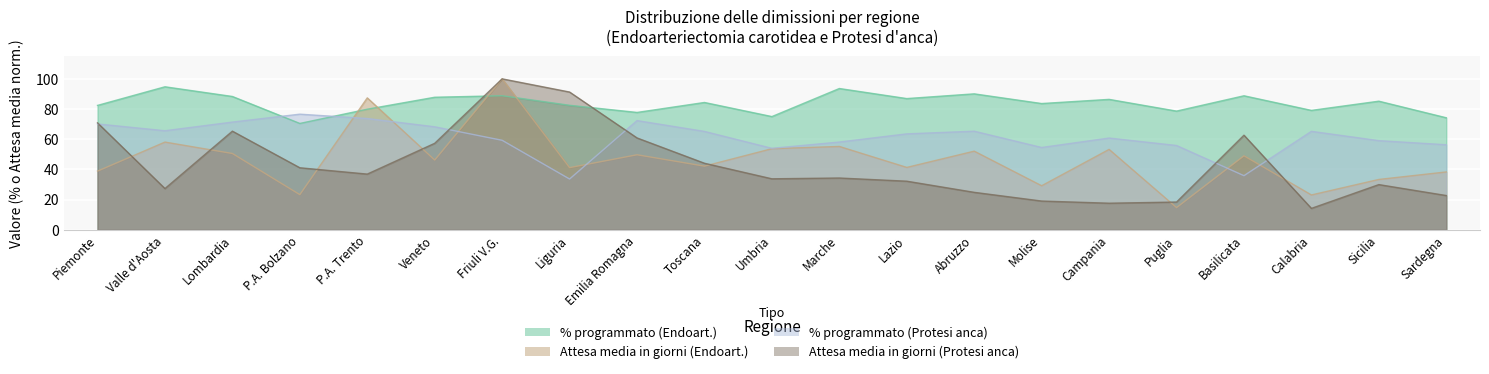

How many distinct data groups are displayed?

4